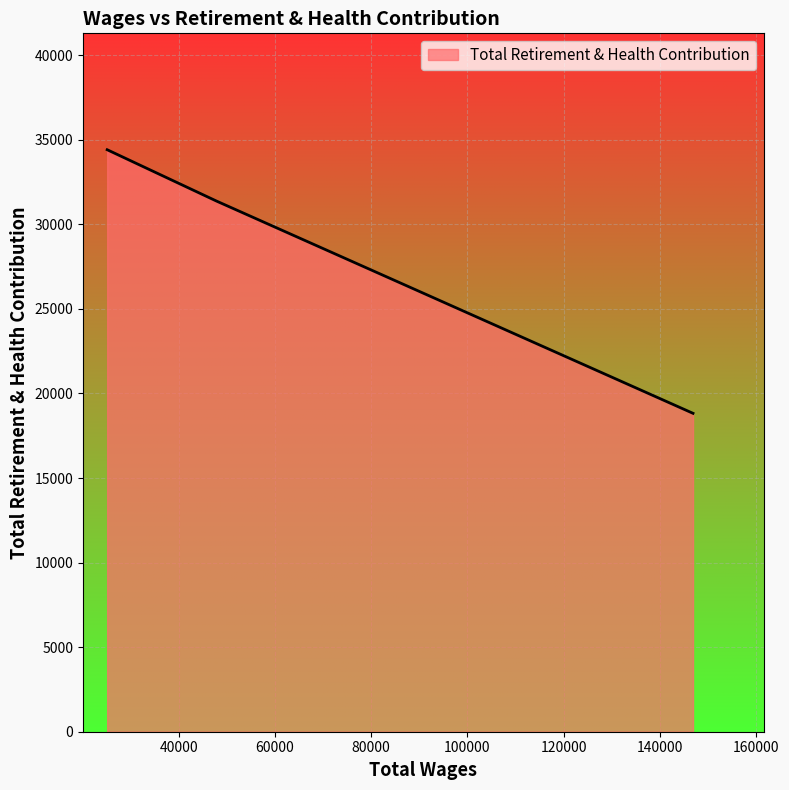

What is the average value?

28202